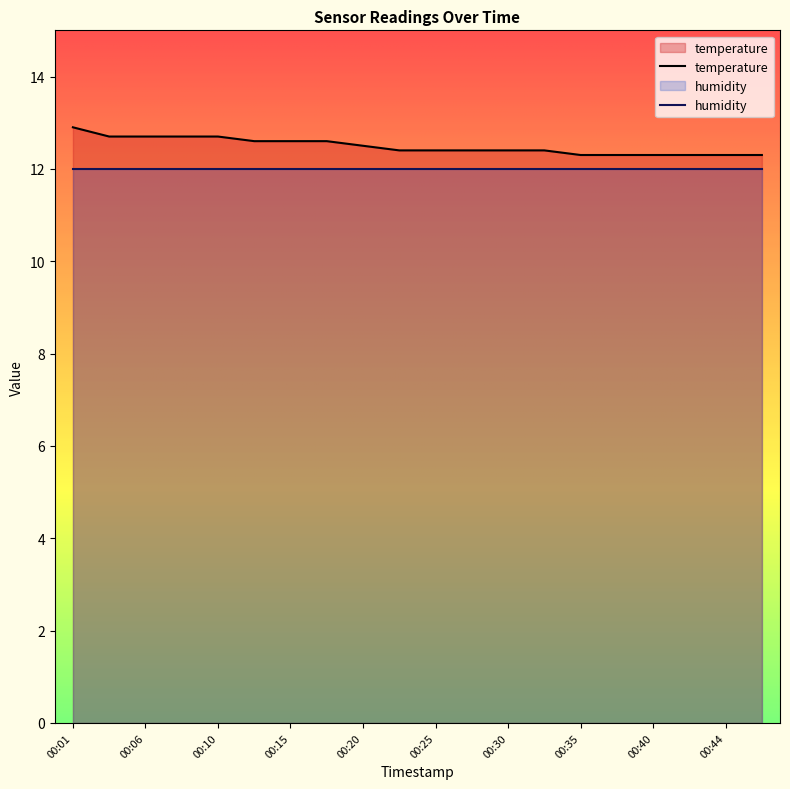

Rank the categories by value from lowest to highest.

00:35, 00:37, 00:40, 00:42, 00:44, 00:47, 00:23, 00:25, 00:27, 00:30, 00:32, 00:20, 00:13, 00:15, 00:18, 00:03, 00:06, 00:08, 00:10, 00:01